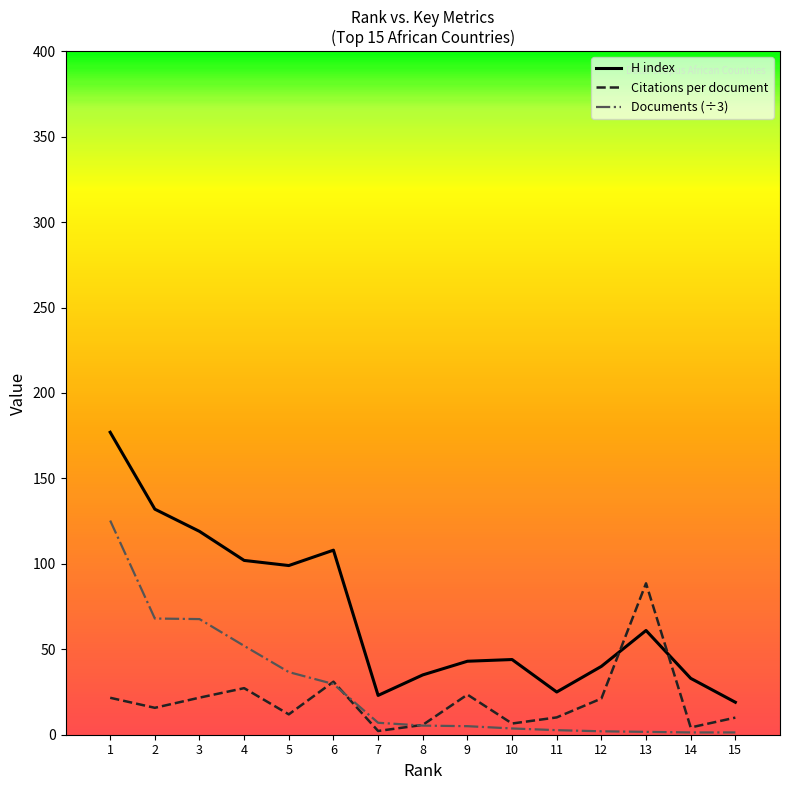

What are all the series names shown in the legend?

H index, Citations per document, Documents (÷3)